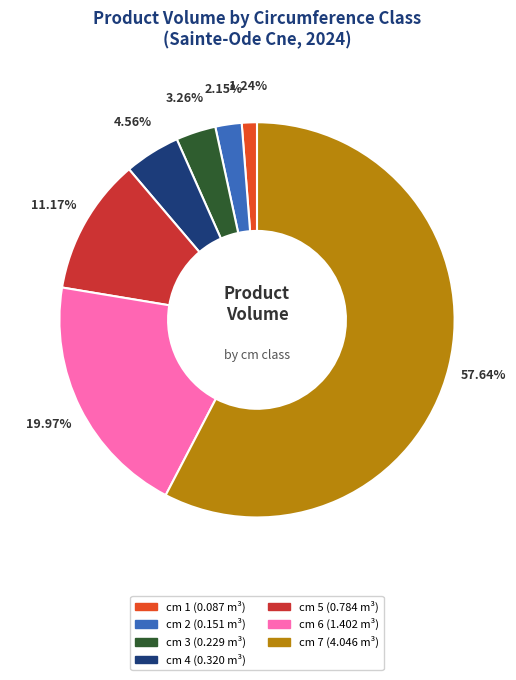

What is the largest slice in the pie chart?

cm 7